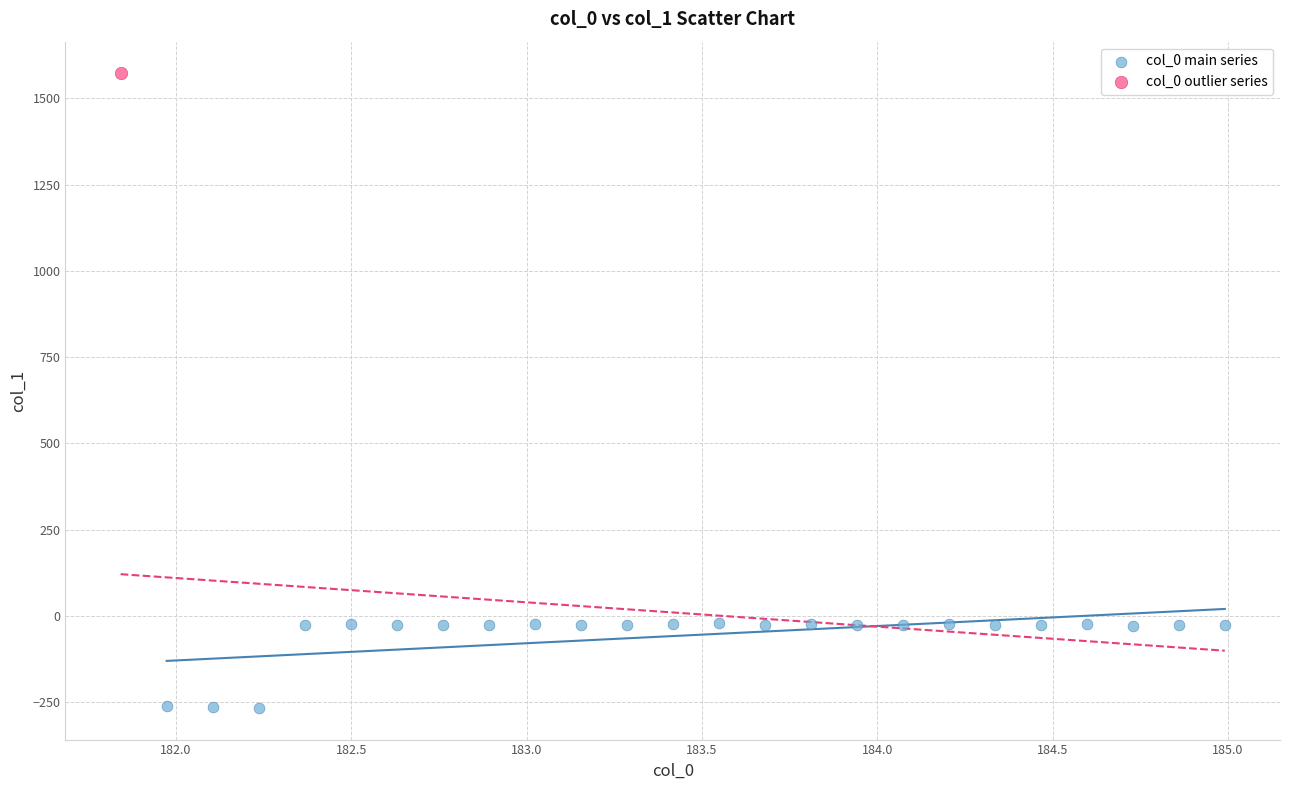

What are all the series names shown in the legend?

col_0 main series, col_0 outlier series